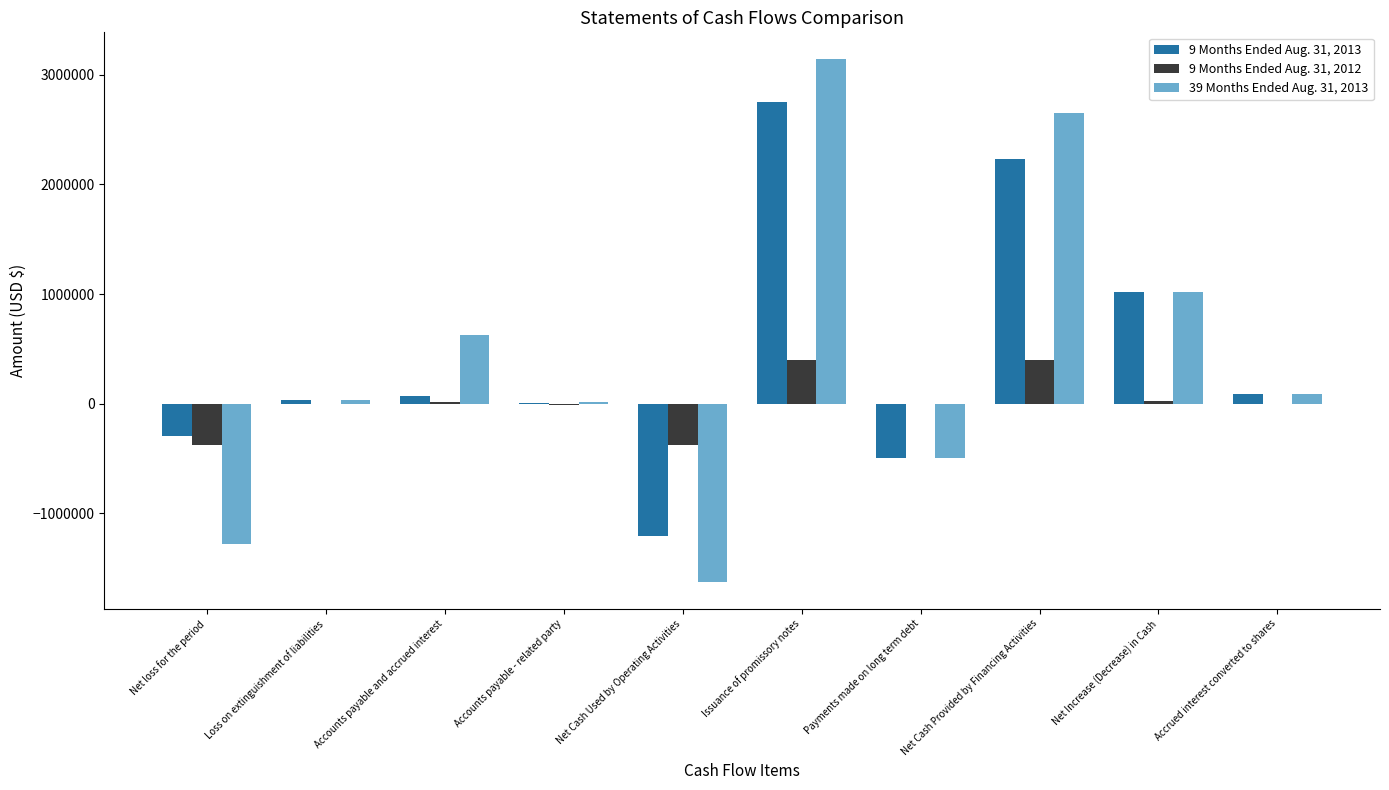

What is the maximum value shown in the chart?

3150000